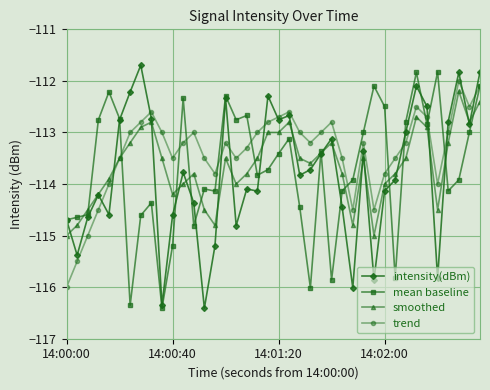

What are all the series names shown in the legend?

intensity(dBm), mean baseline, smoothed, trend